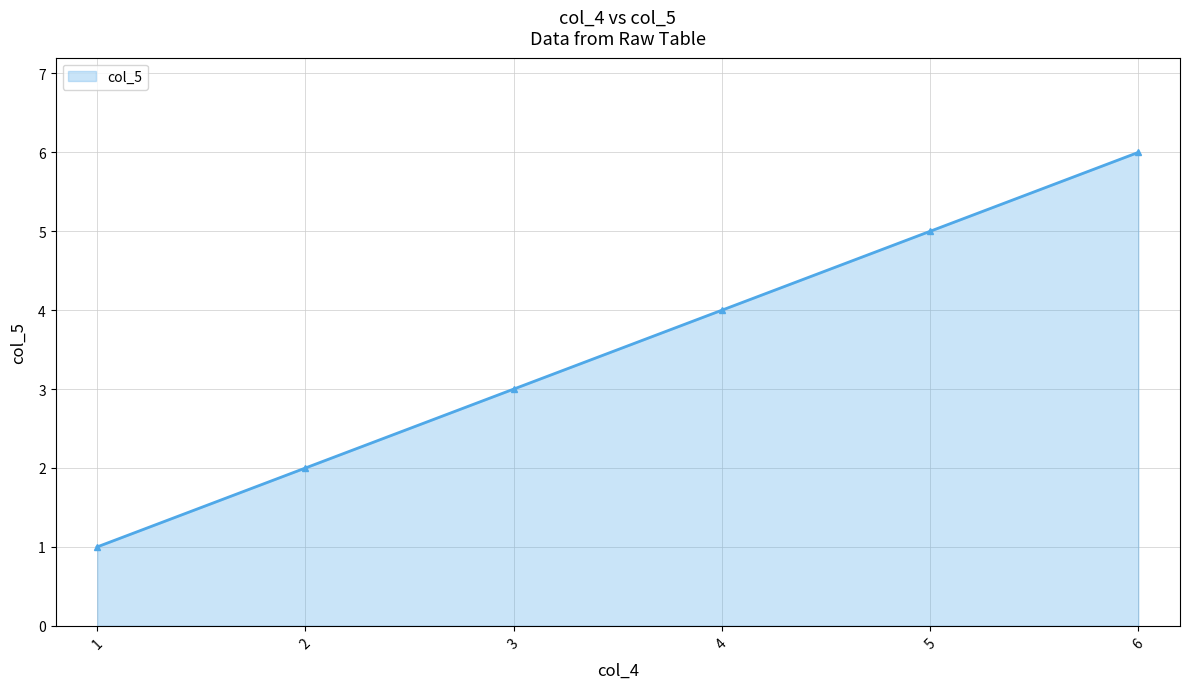

Reading left to right, what are all the values shown in this chart?

1	2	3	4	5	6